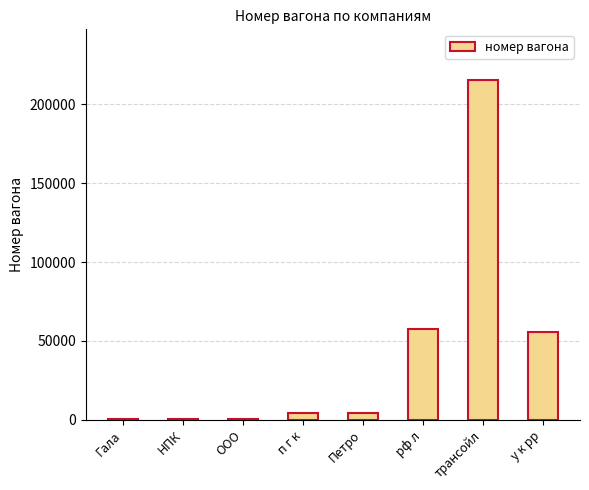

Which has a higher value, ООО or рф л?

рф л